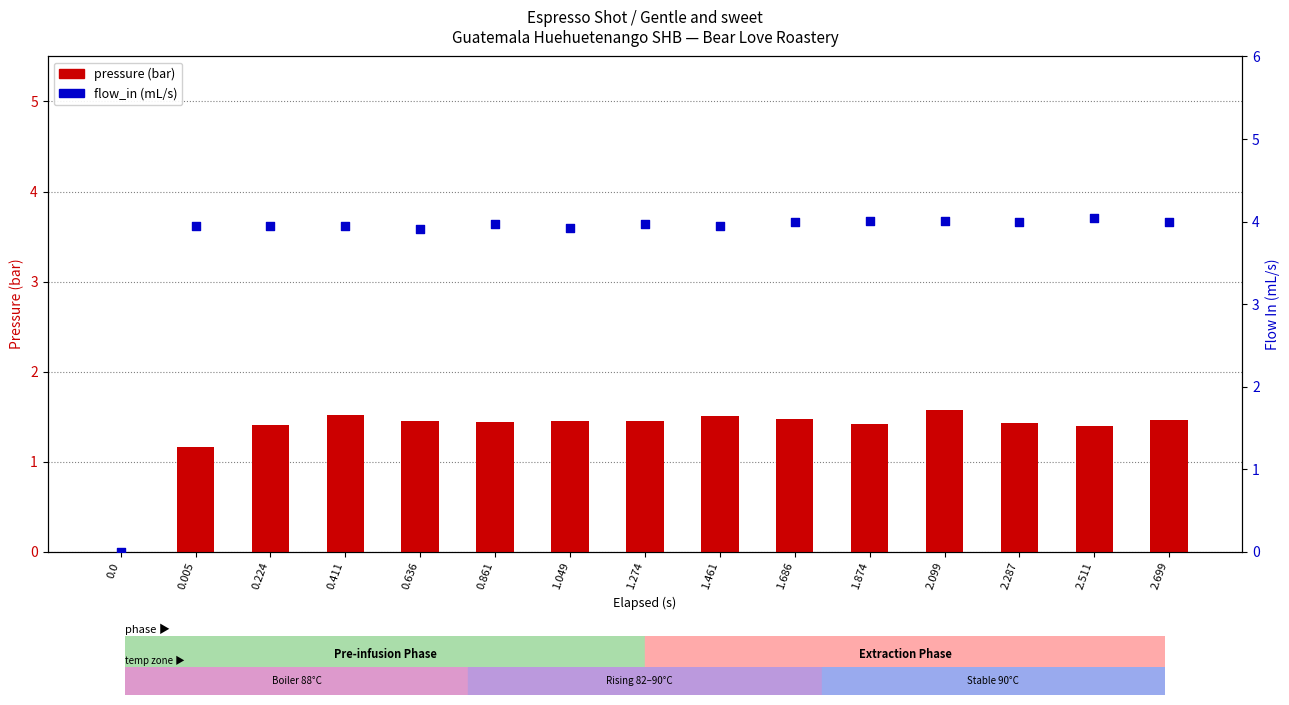

Which series has the widest spread of Y values?

flow_in (mL/s)